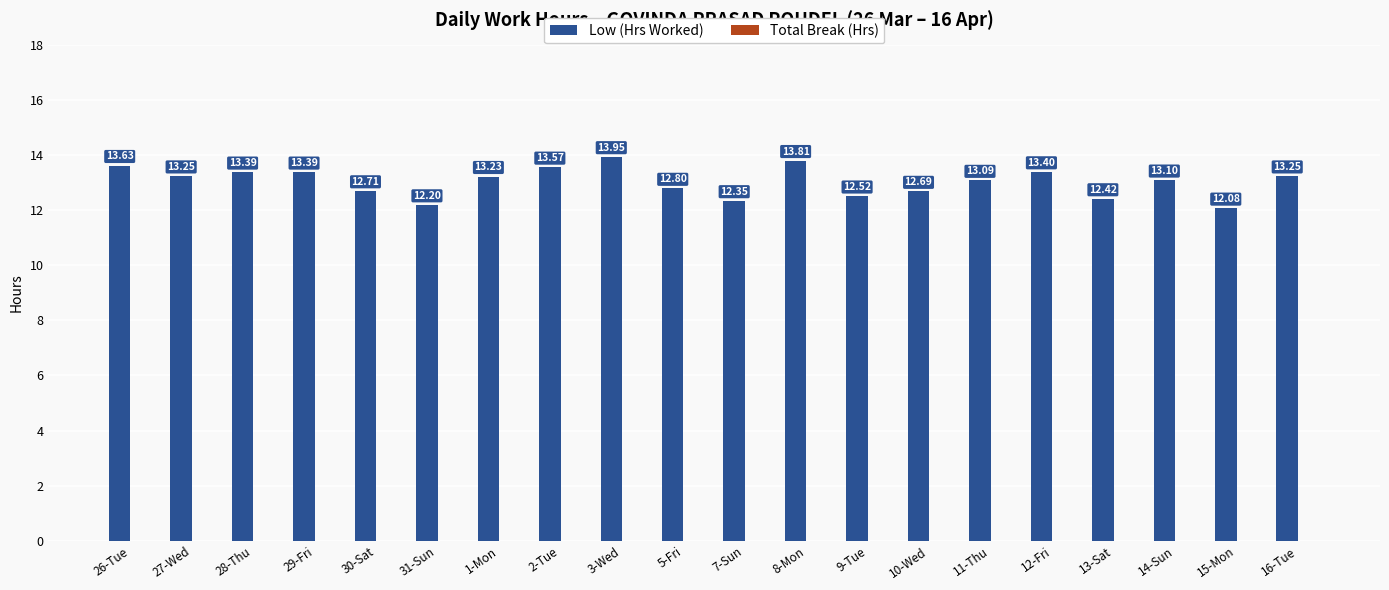

What position from the right is 5-Fri?

11